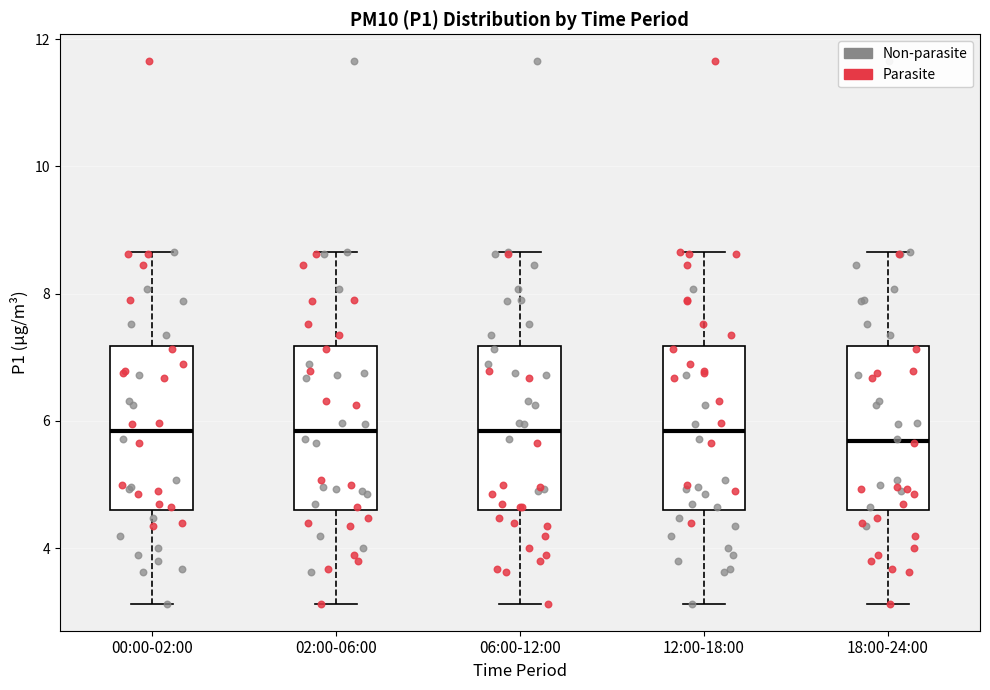

Reading left to right, read every box against the y-axis: the position of its median line, the range the box covers, and the ends of its whiskers. The values are not printed on the chart, so give them approximately, as read against the axis.

00:00-02:00: median 5.8, box 4.6 to 7.2, whiskers 3.2 to 8.6
02:00-06:00: median 5.8, box 4.6 to 7.2, whiskers 3.2 to 8.6
06:00-12:00: median 5.8, box 4.6 to 7.2, whiskers 3.2 to 8.6
12:00-18:00: median 5.8, box 4.6 to 7.2, whiskers 3.2 to 8.6
18:00-24:00: median 5.6, box 4.6 to 7.2, whiskers 3.2 to 8.6